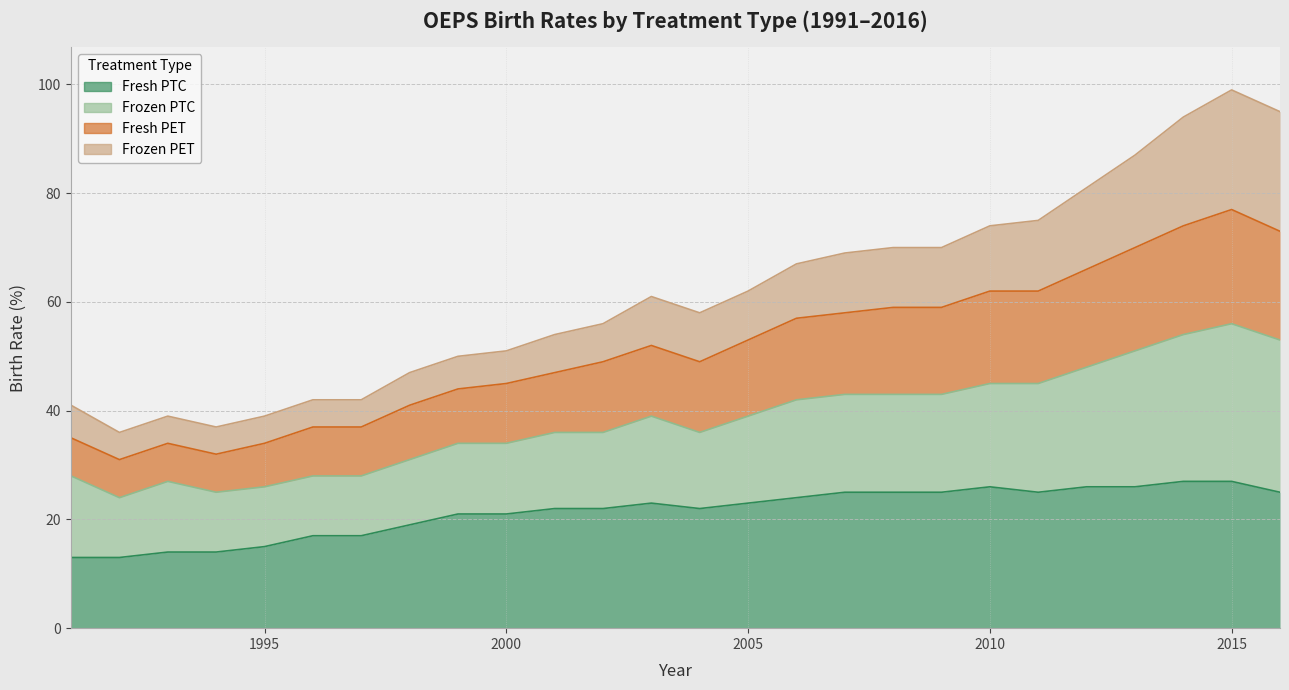

At which category is the sum across all series the highest?

2015